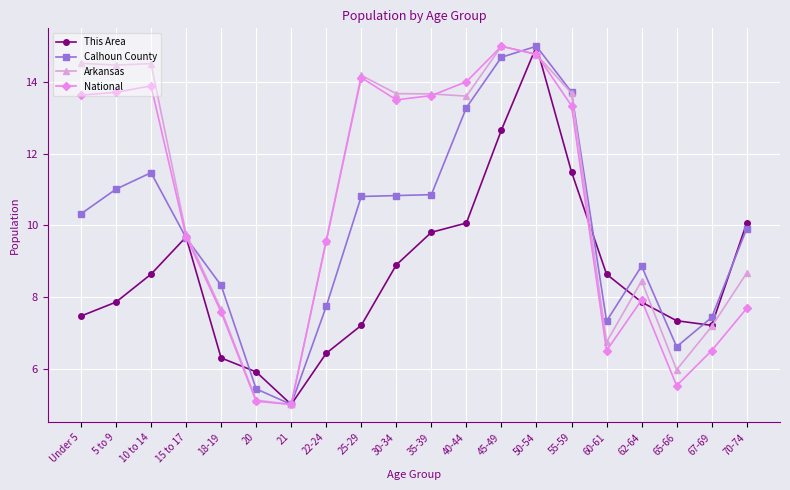

The Arkansas series shows 24.3 at 25-29. True or false?

False